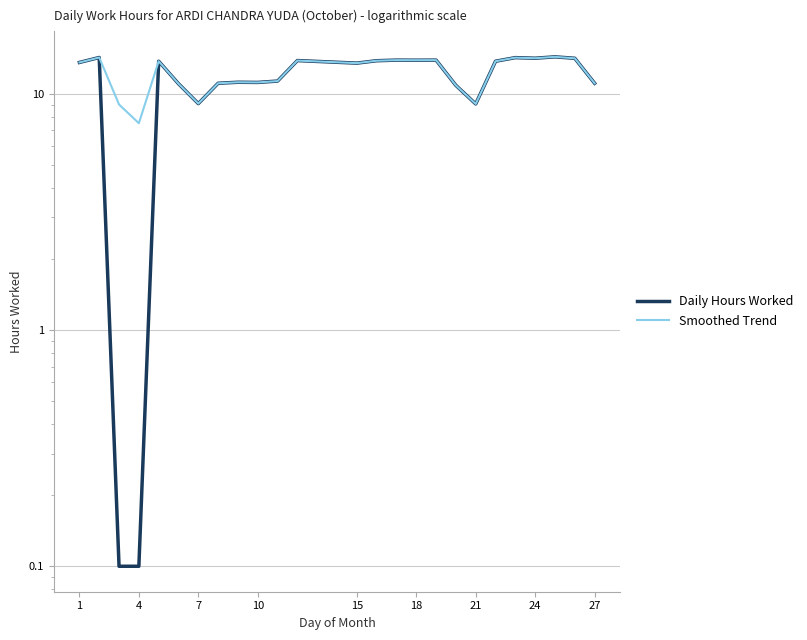

Count the number of data series in this chart.

2